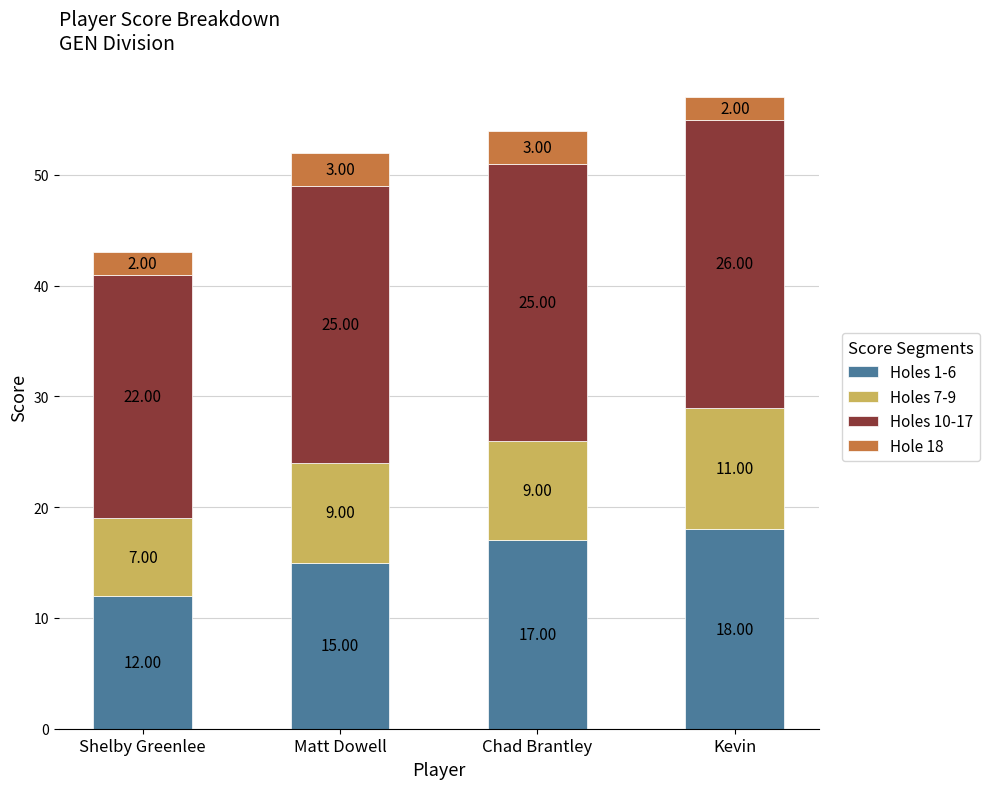

At which label is Holes 1-6 closest to 15?

Matt Dowell